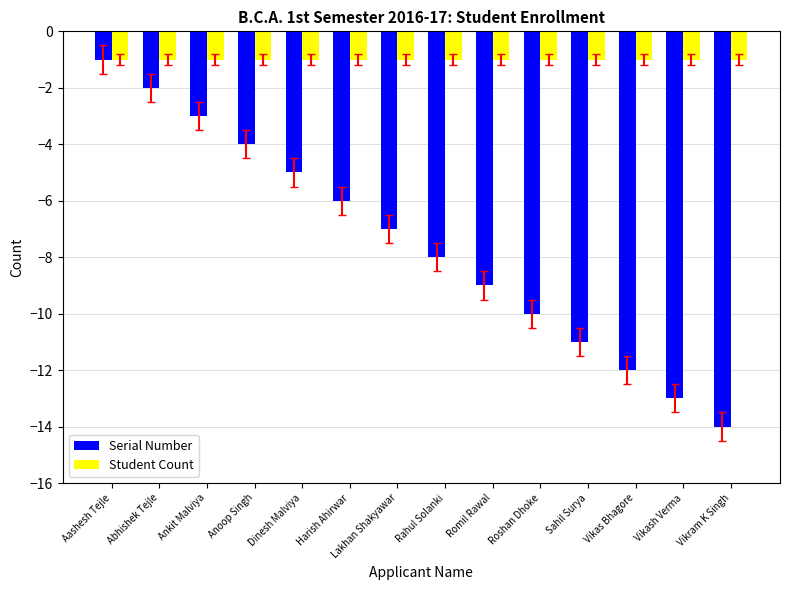

Rank the series at Sahil Surya from highest to lowest value.

Student Count, Serial Number